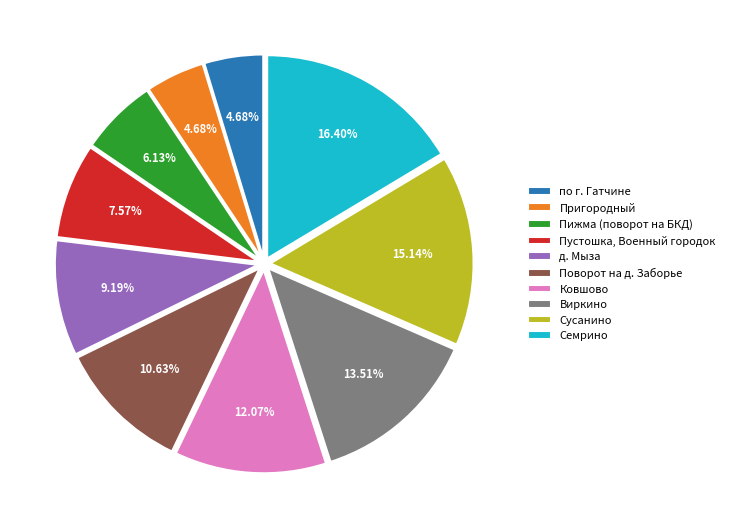

The по г. Гатчине slice represents 16% of the pie. True or false?

False